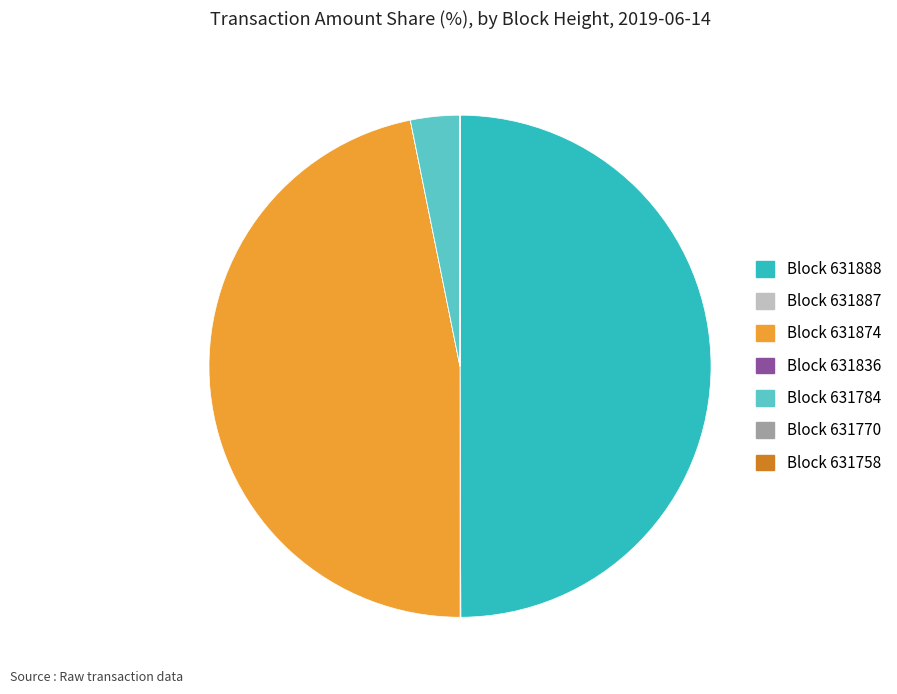

The Block 631874 slice represents 47% of the pie. True or false?

True